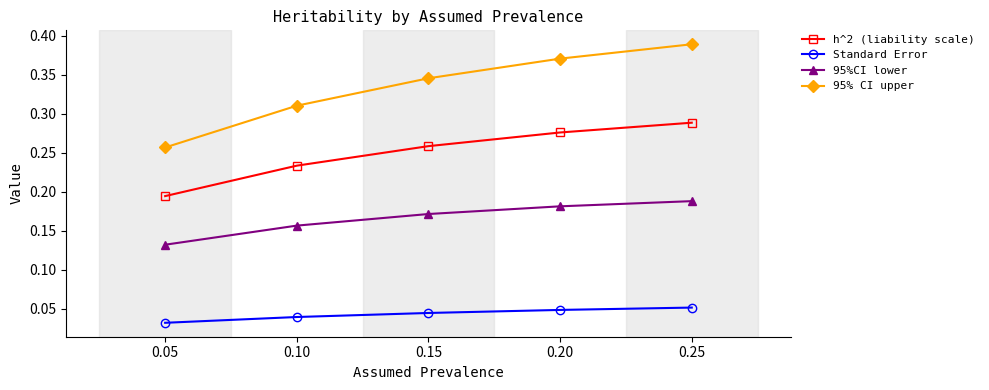

Which label corresponds to the smallest value in the chart?

0.05